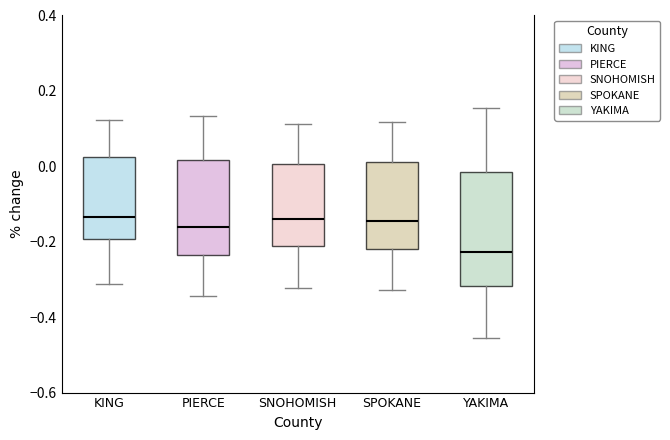

Comparing the boxes themselves (not the whiskers), which one is the tallest?

YAKIMA